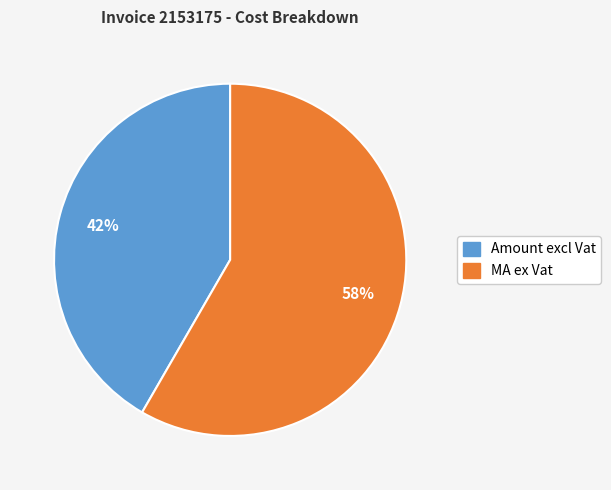

Which slice is the largest?

MA ex Vat